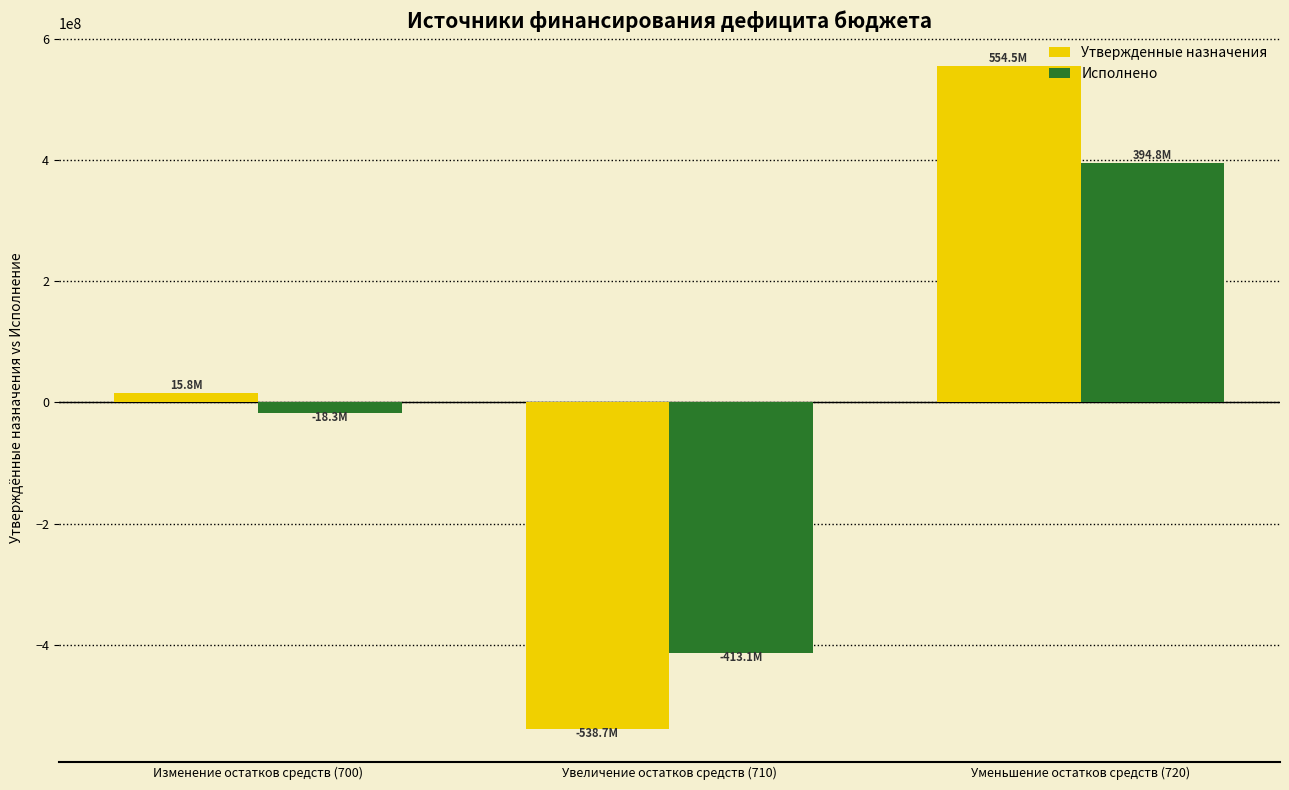

What is the smallest value displayed?

-538740812.5